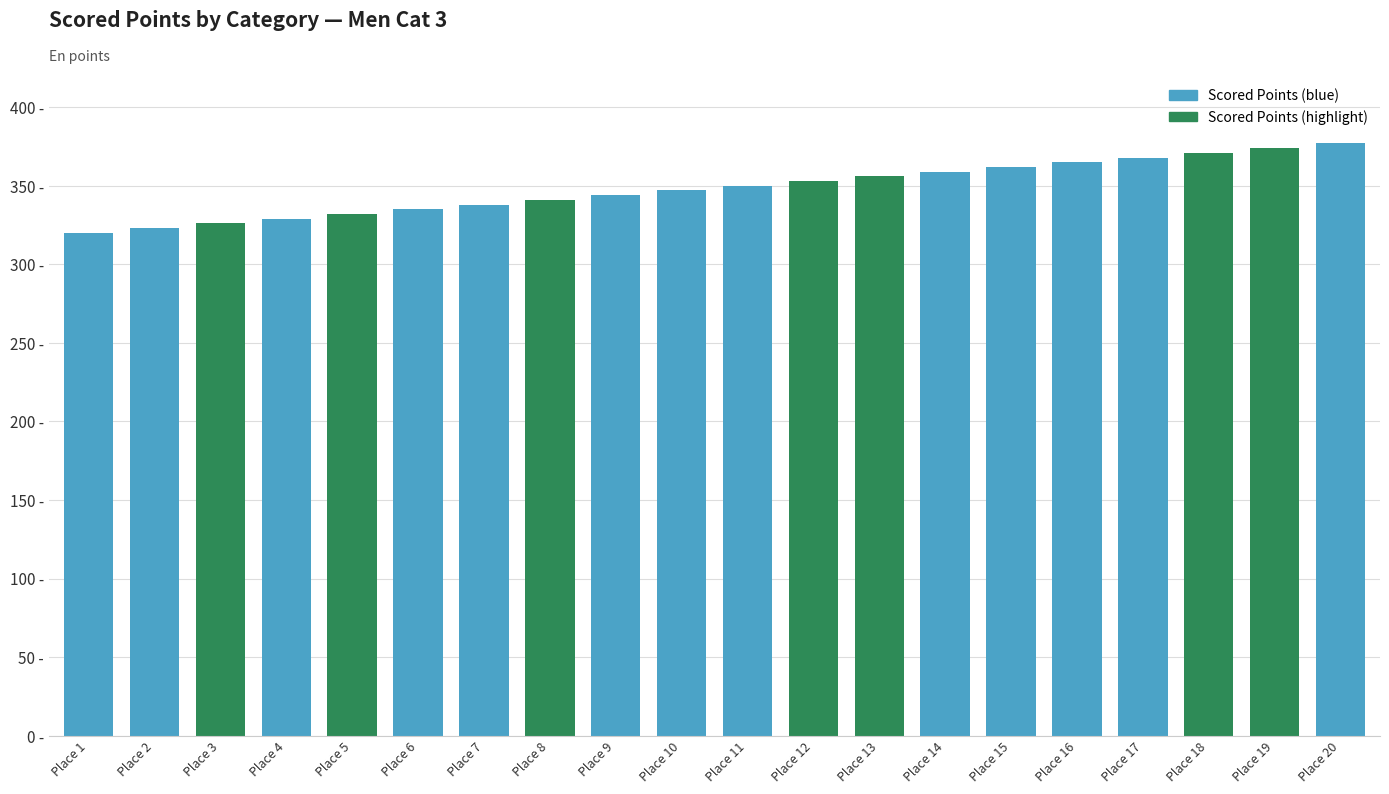

At which category does the chart reach its peak across all series?

Place 20